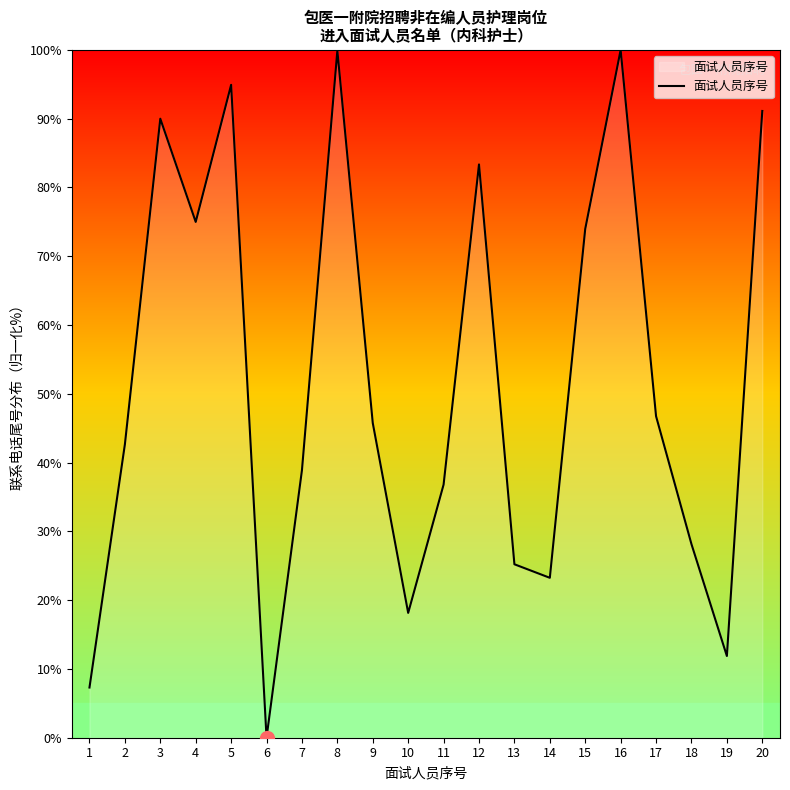

Does the chart have visible grid lines?

No